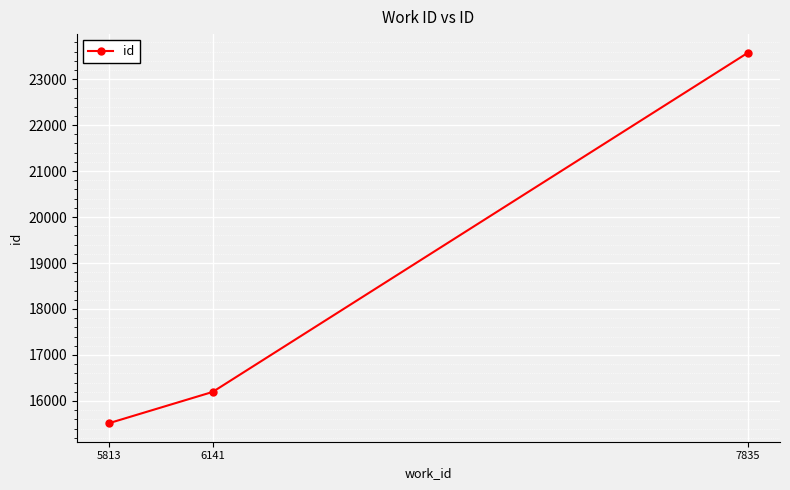

How many values are below 16196?

1